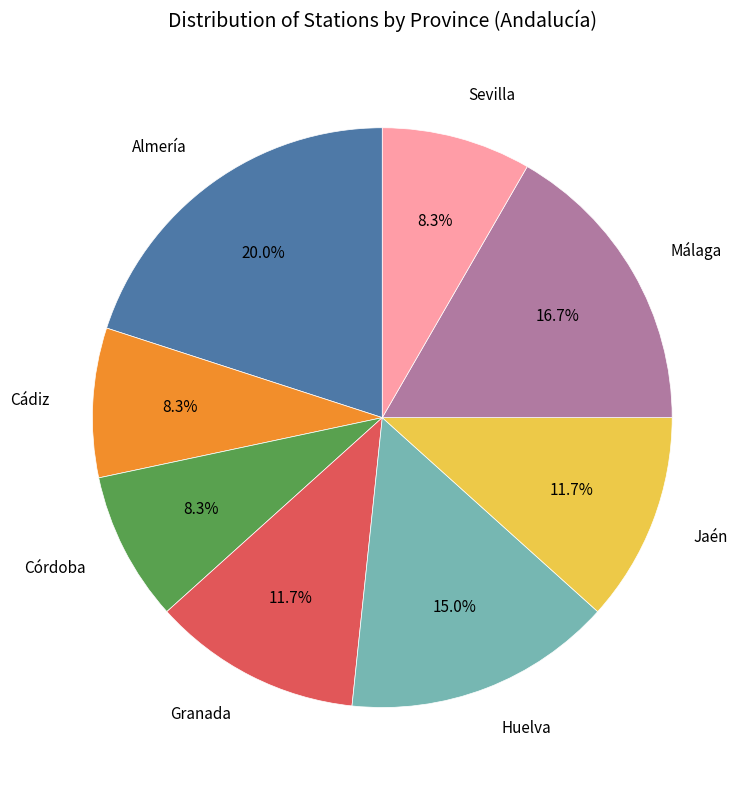

Count the number of slices in the pie.

8